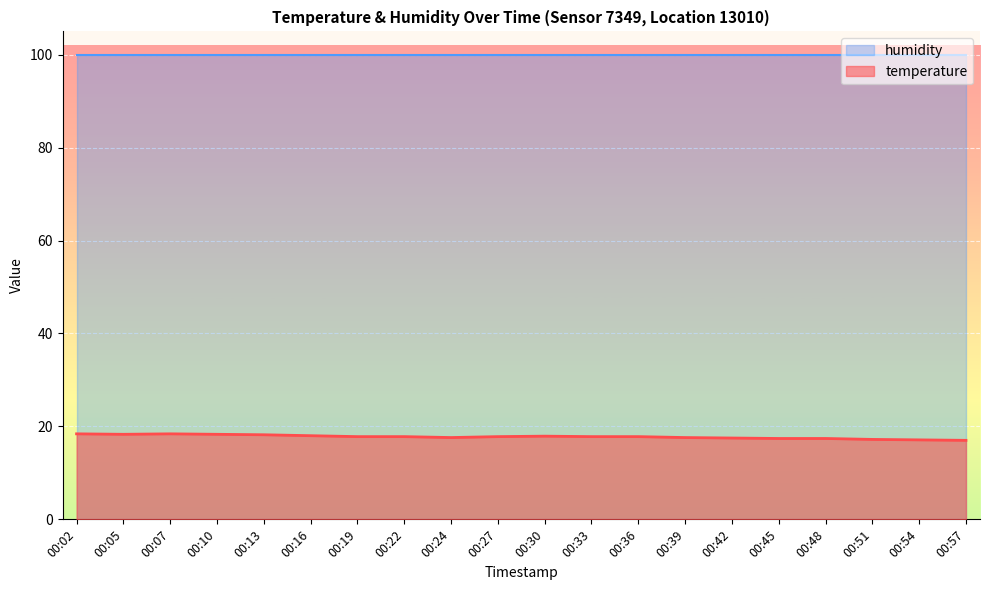

The value at 00:22 is 17.8. True or false?

True